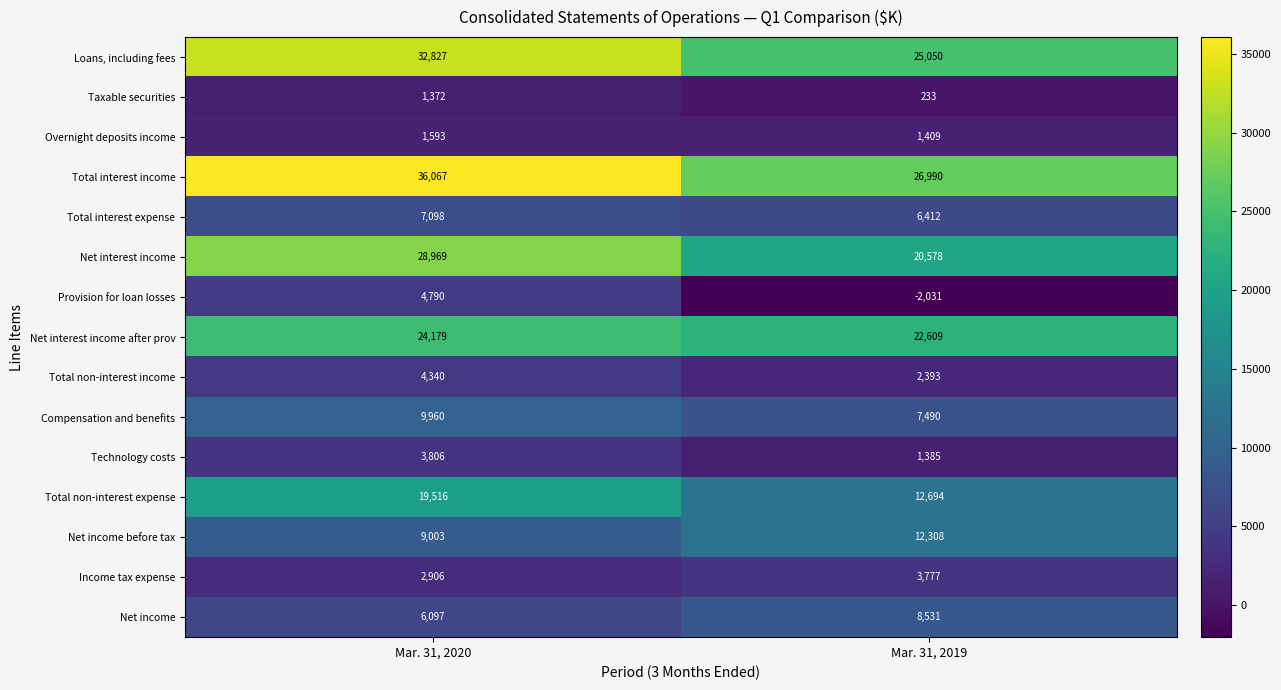

Rank the series at Mar. 31, 2020 from lowest to highest value.

Taxable securities, Overnight deposits income, Income tax expense, Technology costs, Total non-interest income, Provision for loan losses, Net income, Total interest expense, Net income before tax, Compensation and benefits, Total non-interest expense, Net interest income after prov, Net interest income, Loans, including fees, Total interest income